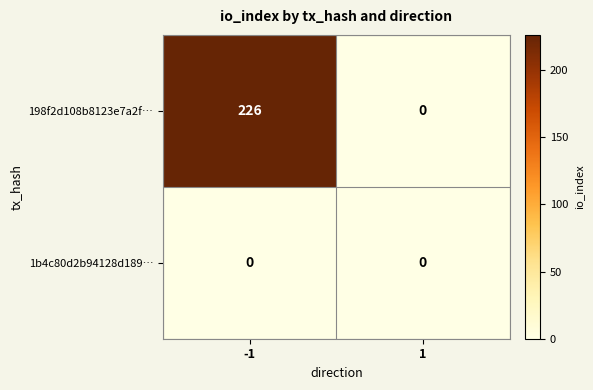

What is the average value of the 198f2d108b8123e7a2f… series?

113